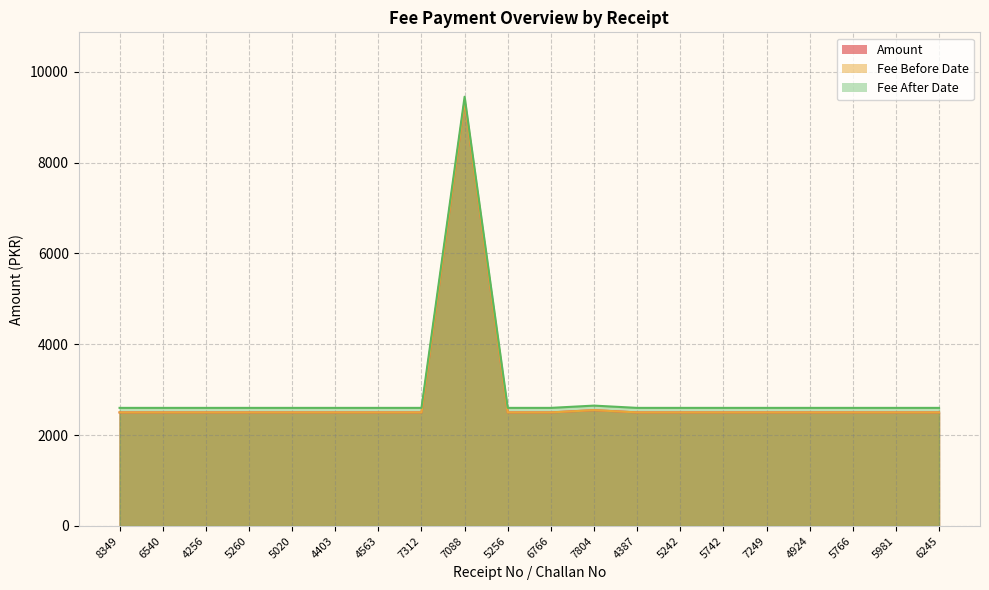

What is the label of the 20th point from the right?

8349